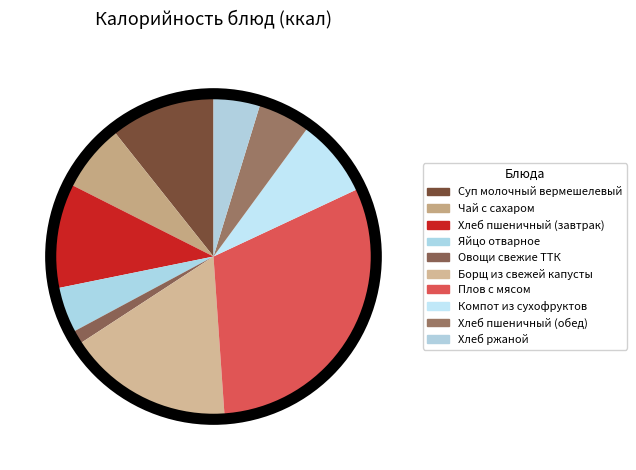

What is the ratio of the value at Хлеб пшеничный (обед) to the value at Компот из сухофруктов?

0.7